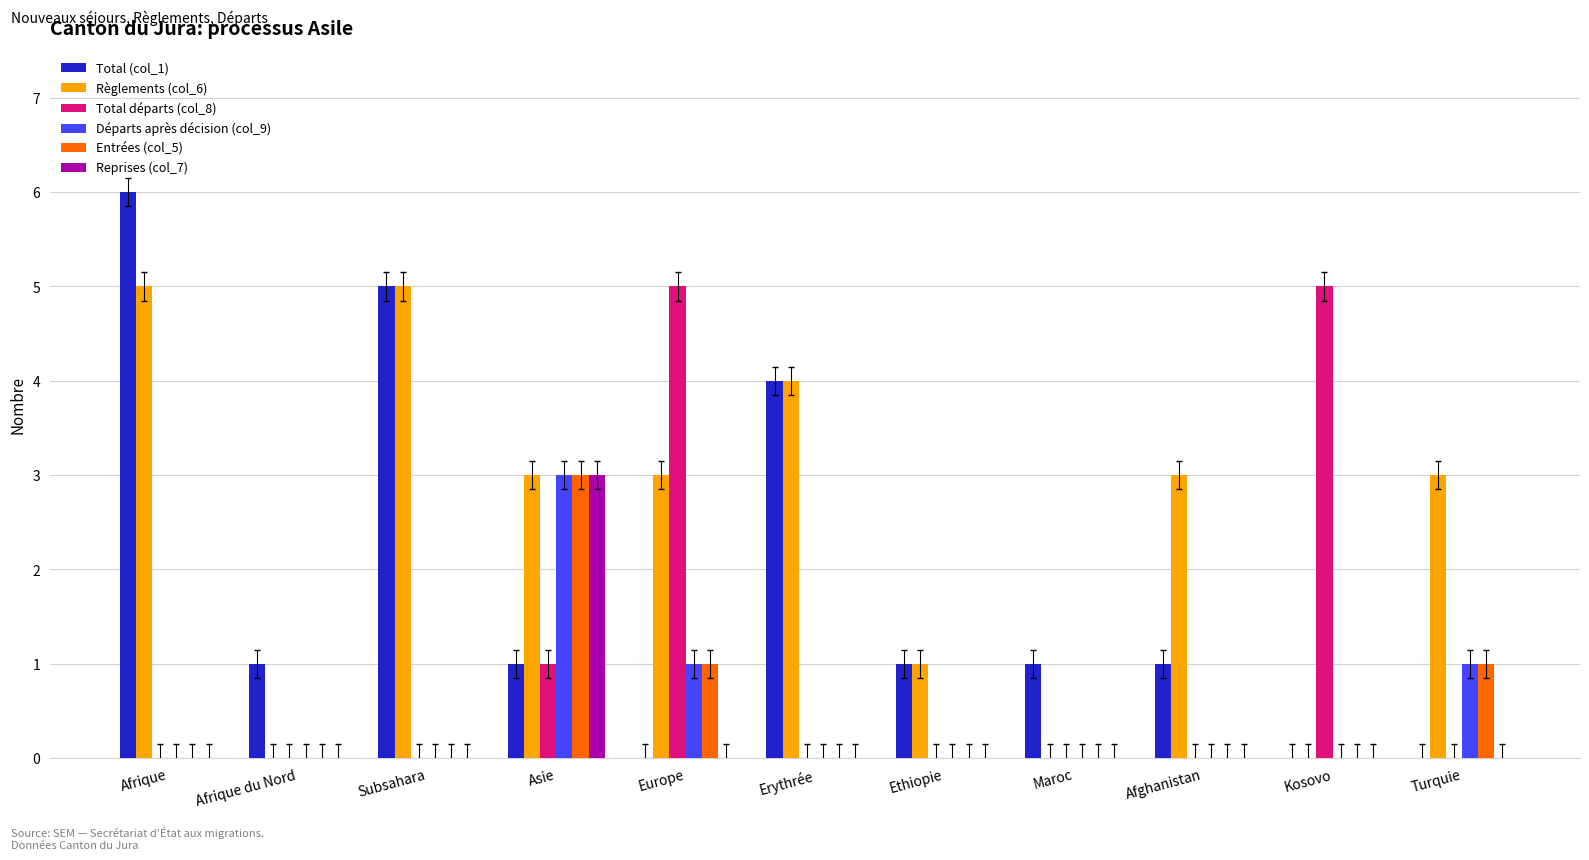

What is the maximum value shown in the chart?

6